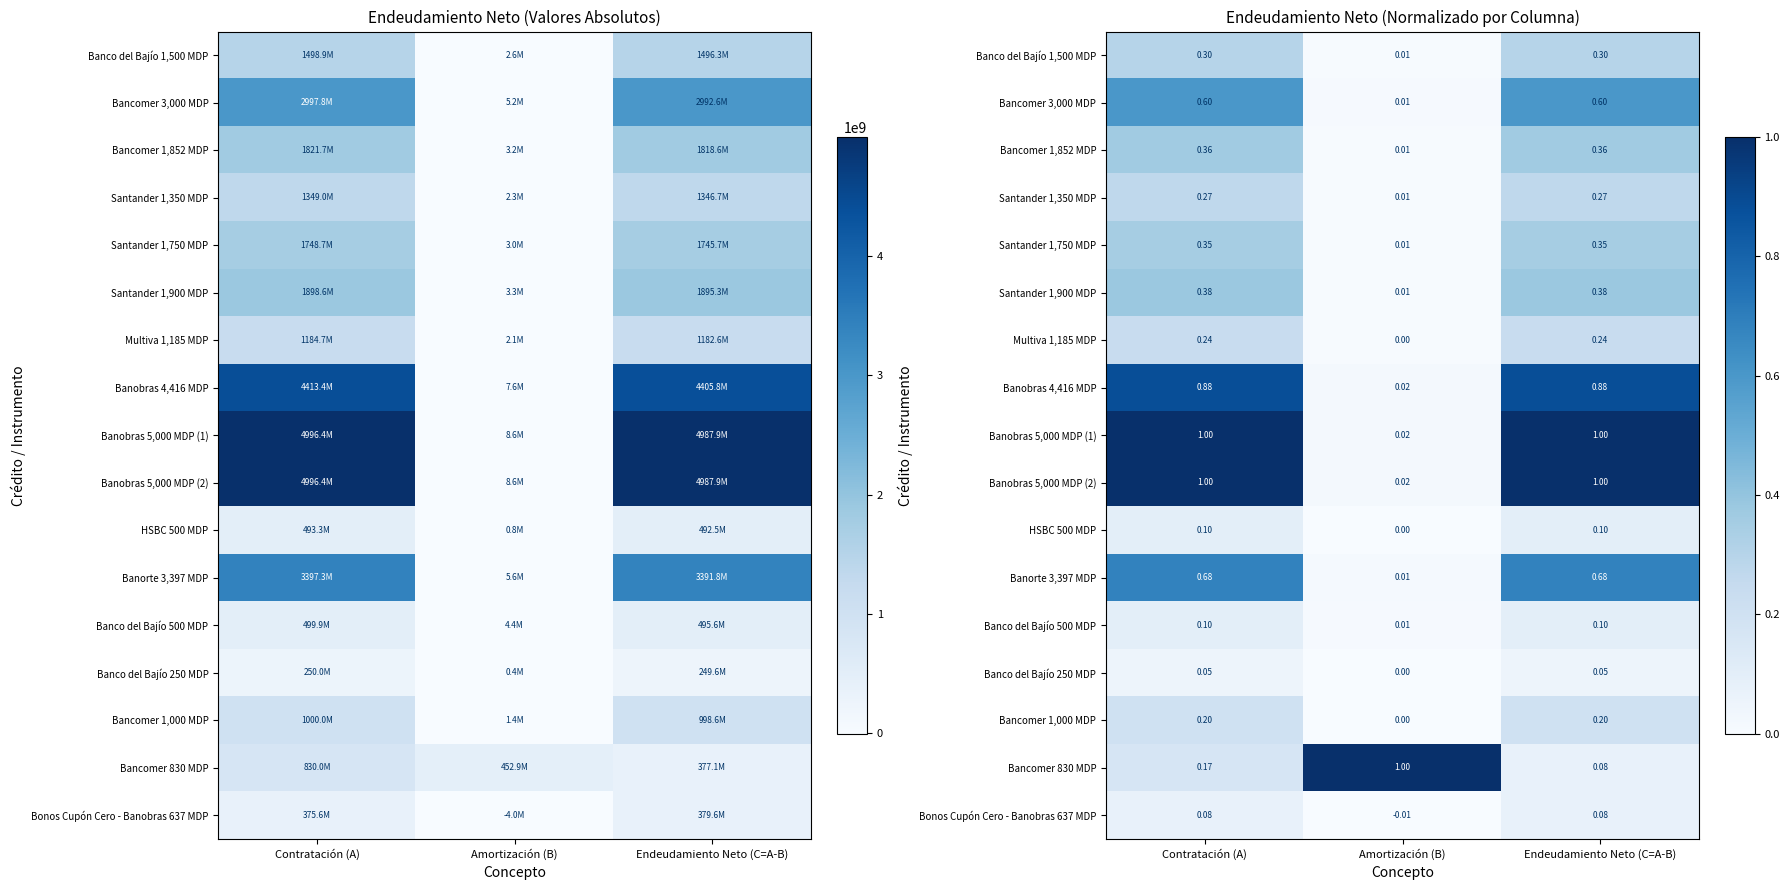

Where is Bancomer 3,000 MDP nearest to the value 0?

Amortización (B)